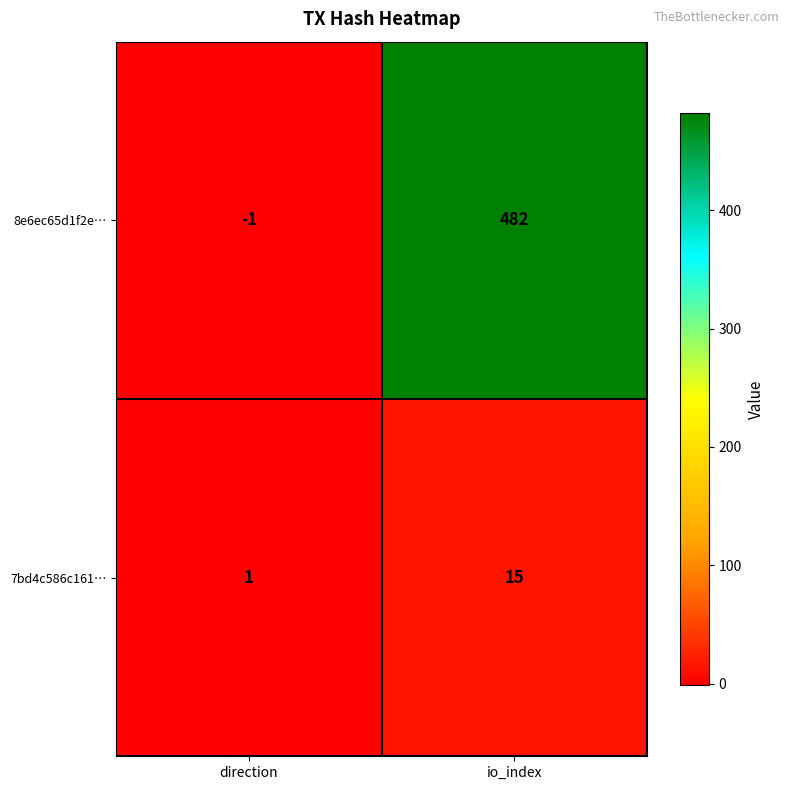

Where is 8e6ec65d1f2e… nearest to the value 240?

direction